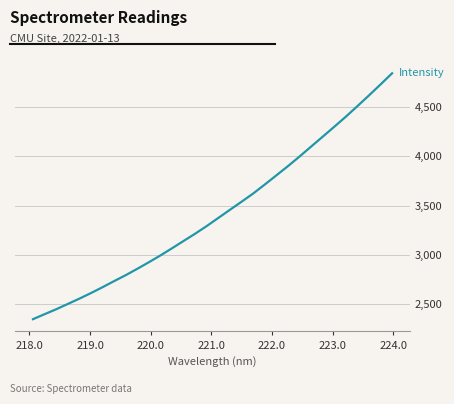

What is the smallest value displayed?

2345.4